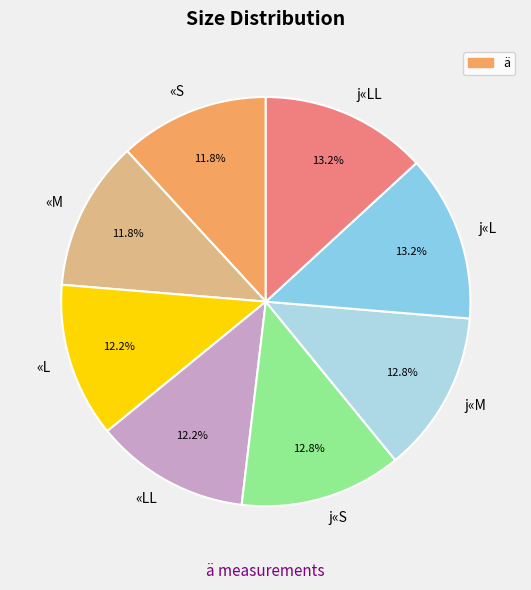

What is the ratio of the value at «L to the value at «LL?

1.0